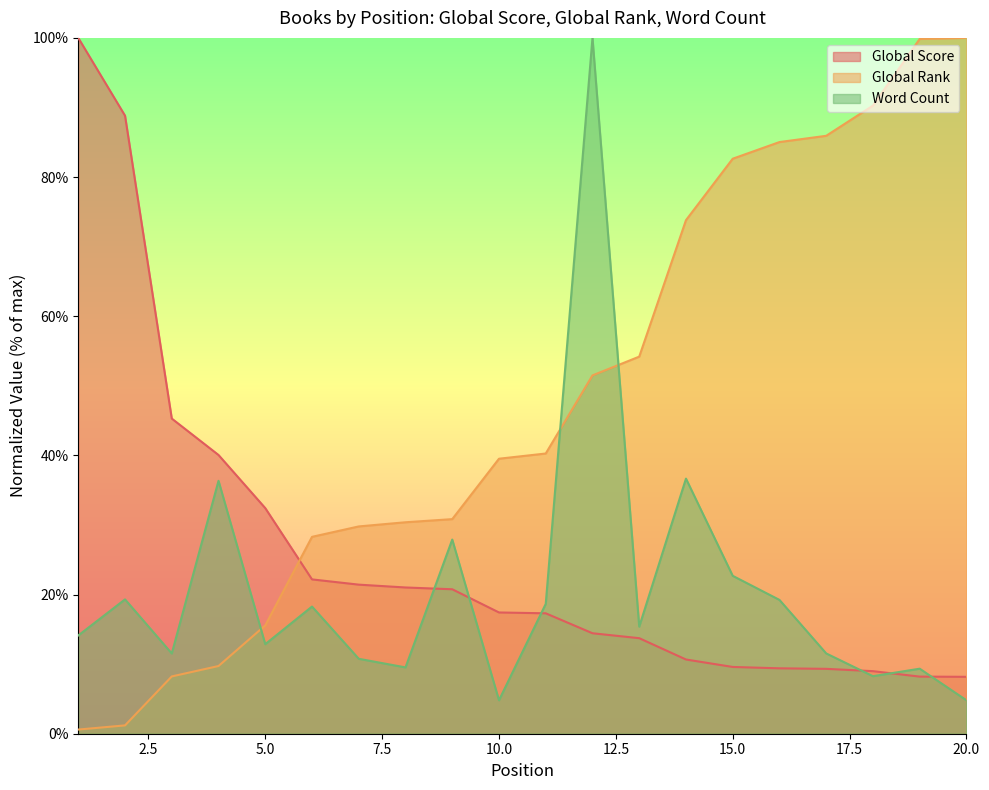

True or false: Global Score and Global Rank intersect in this chart.

True